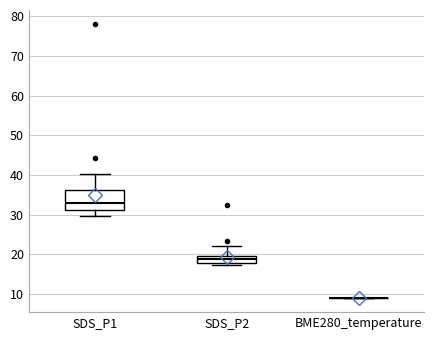

Comparing the boxes themselves (not the whiskers), which one is the tallest?

SDS_P1